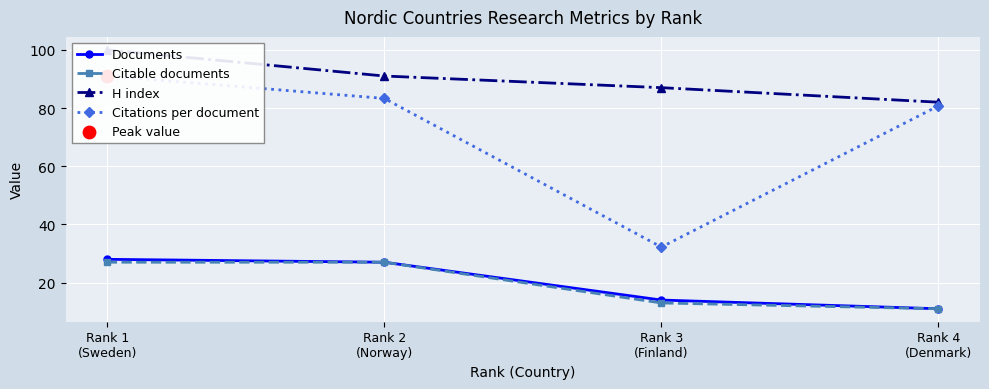

Which series contains the highest Y value?

H index